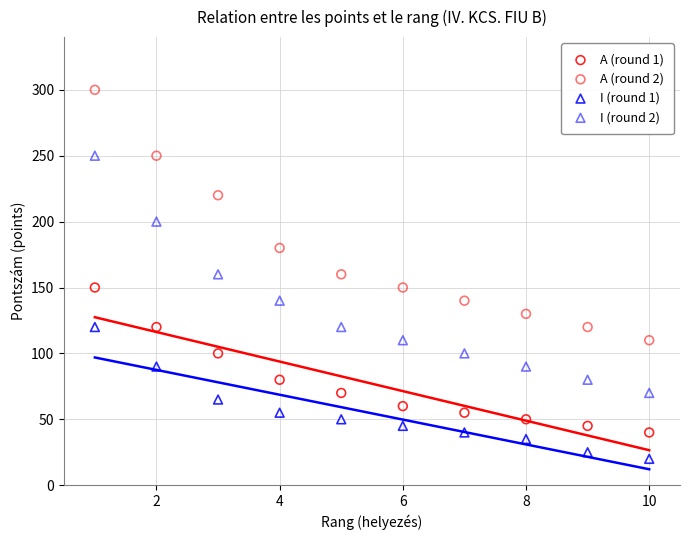

Which series reaches the minimum Y coordinate?

I (round 1)